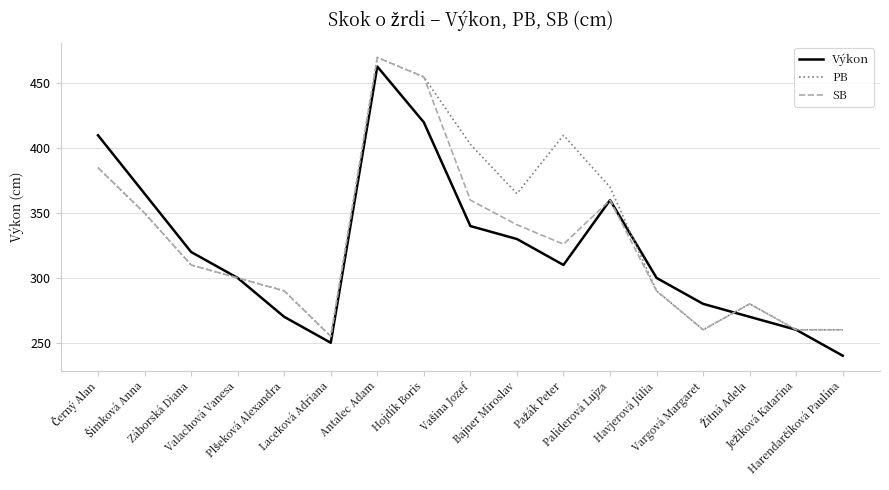

What is the maximum value for Výkon?

463